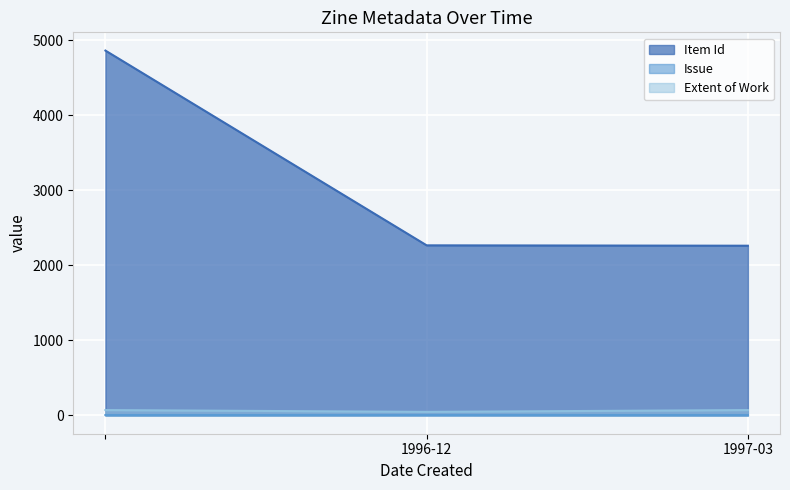

What is the label of the 2nd point from the right?

1996-12